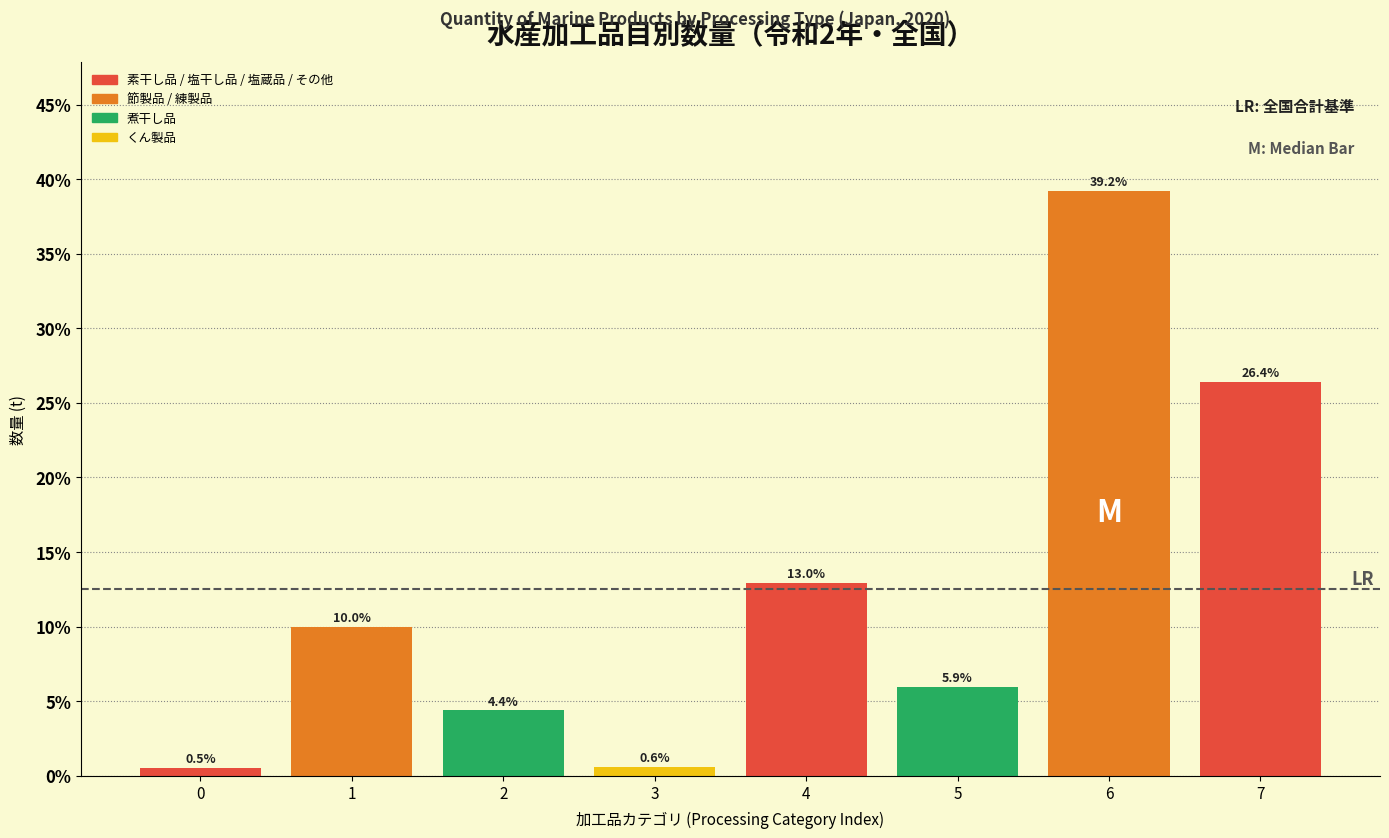

Reading left to right, list all the values displayed in this chart.

0=0.5	1=10.0	2=4.4	3=0.6	4=13.0	5=5.9	6=39.2	7=26.4